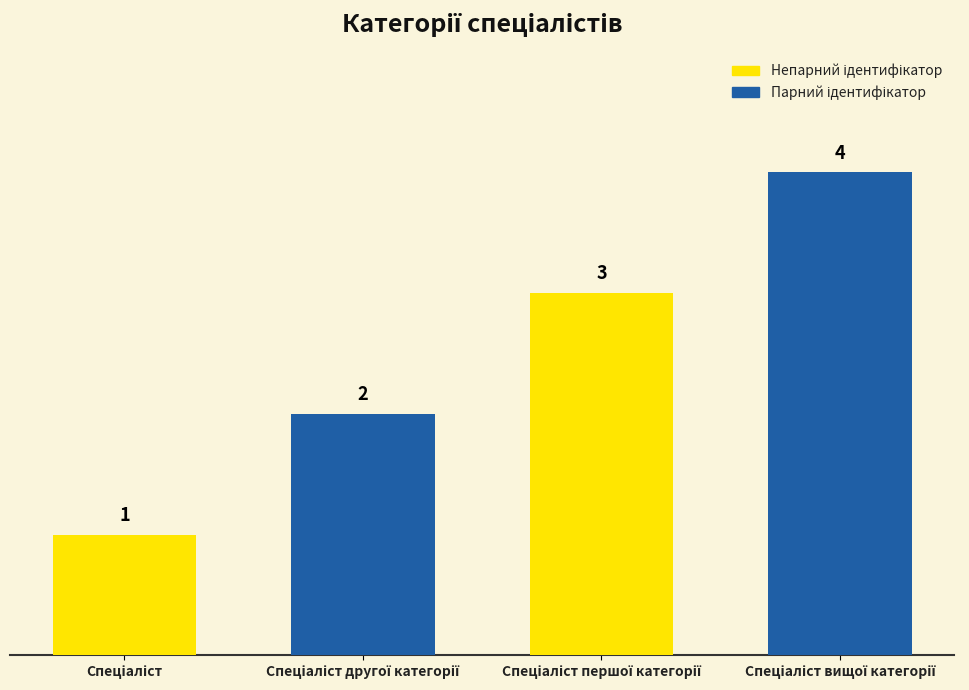

How many distinct data groups are displayed?

1